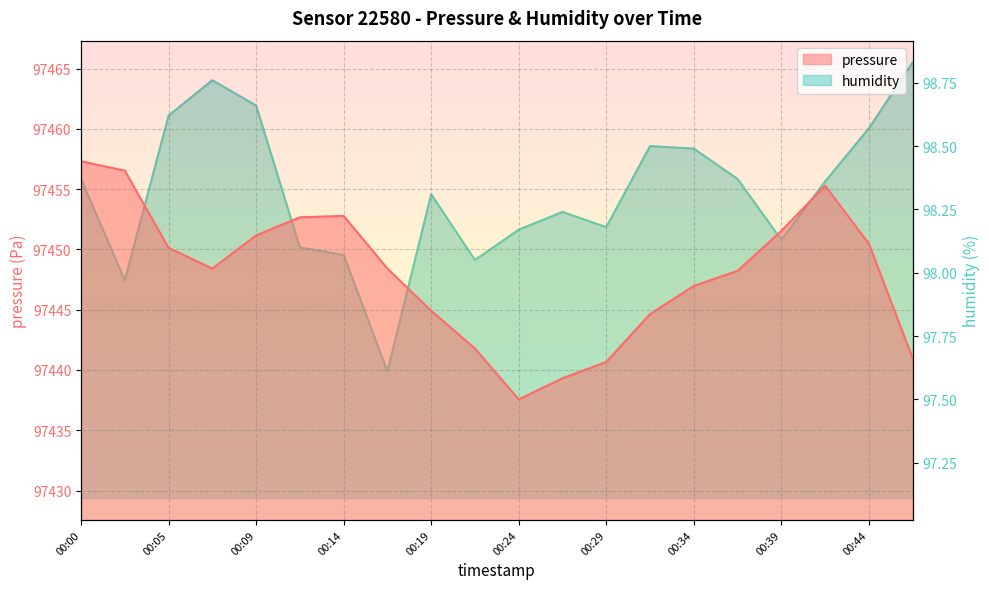

What is the sum of all humidity values?

1966.4